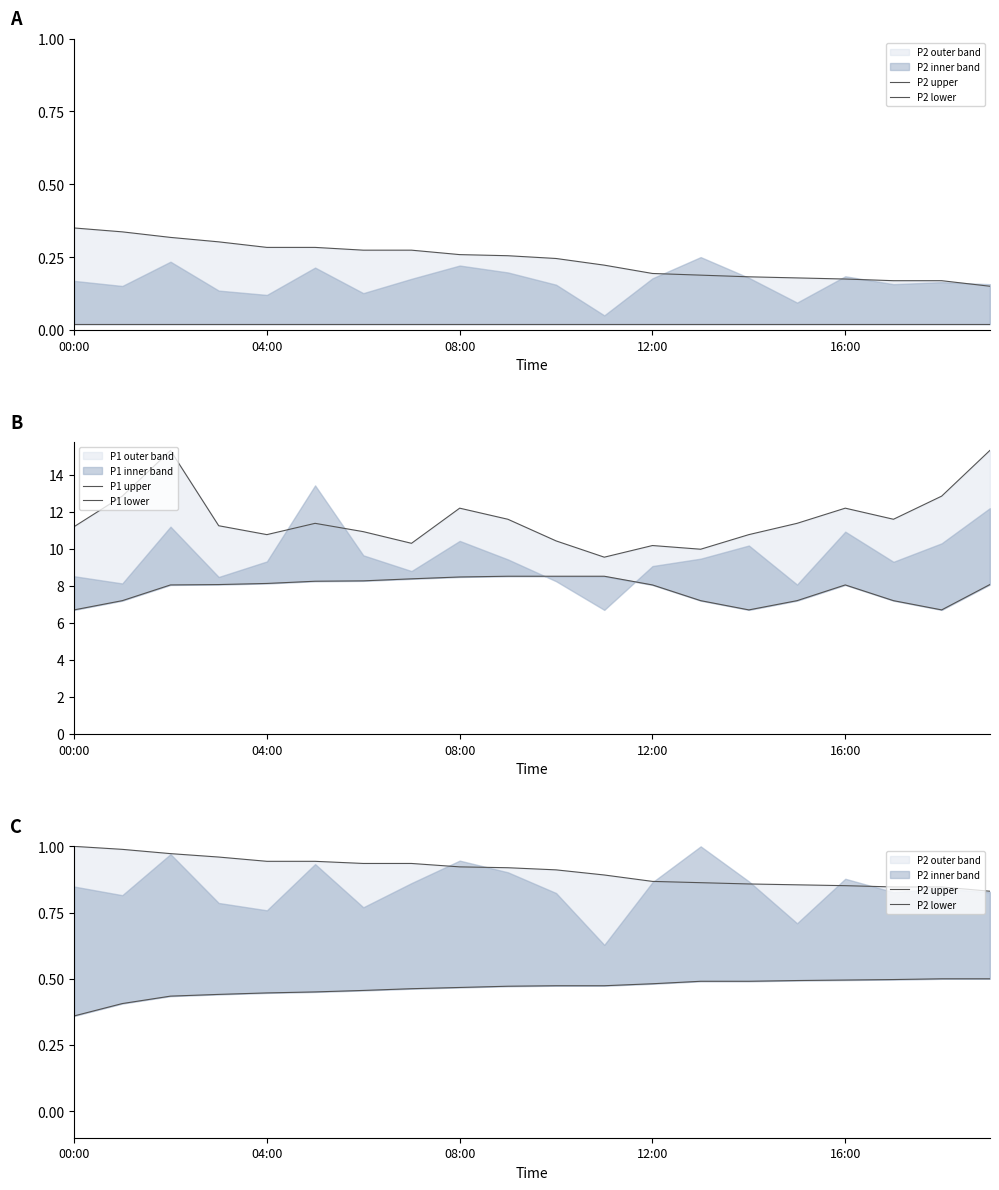

Rank the series at 7 from highest to lowest value.

P1 upper, P1 lower, P2 upper, P2 lower